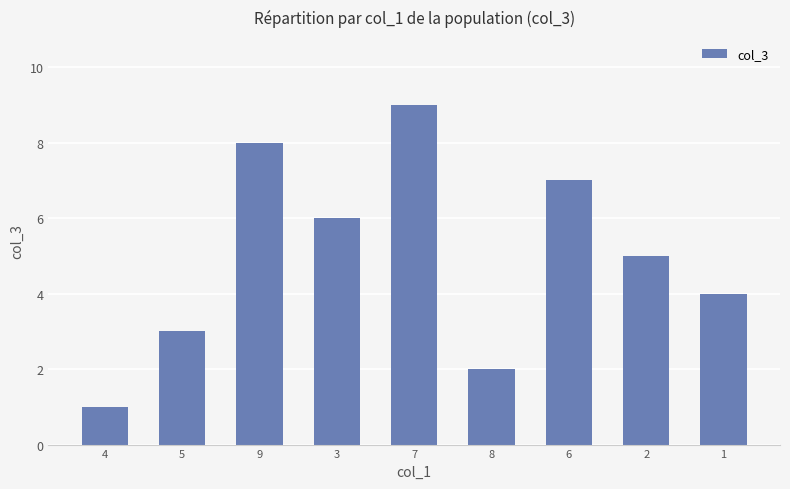

What is the value of the 2nd bar from the left?

3